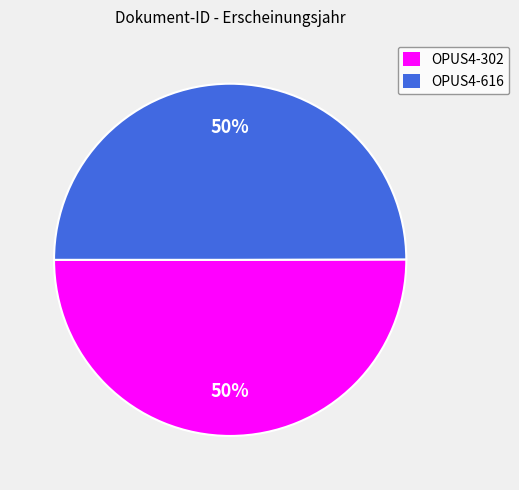

How many segments does this pie chart have?

2